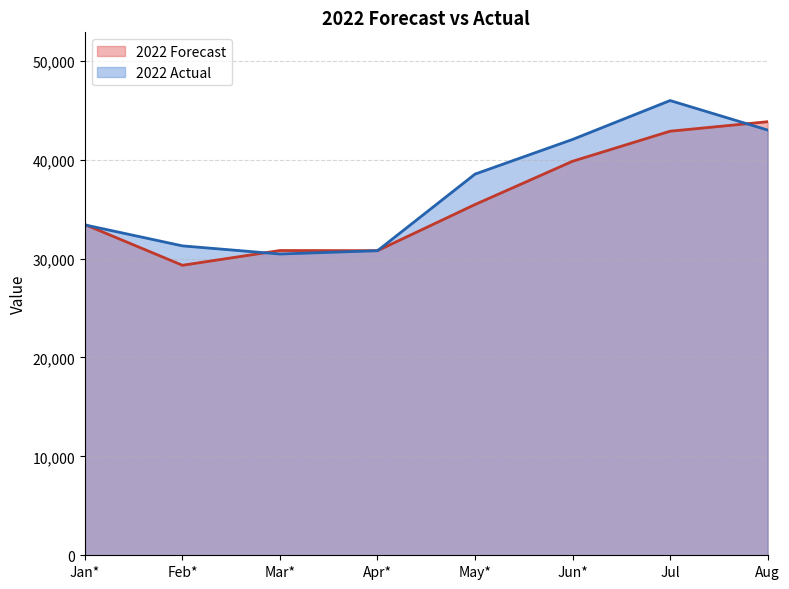

Reading left to right, extract all data points from this chart.

2022 Forecast: 33434	29318	30811	30795	35460	39832	42871	43830
2022 Actual: 33400	31279	30457	30790	38535	42039	45971	42990